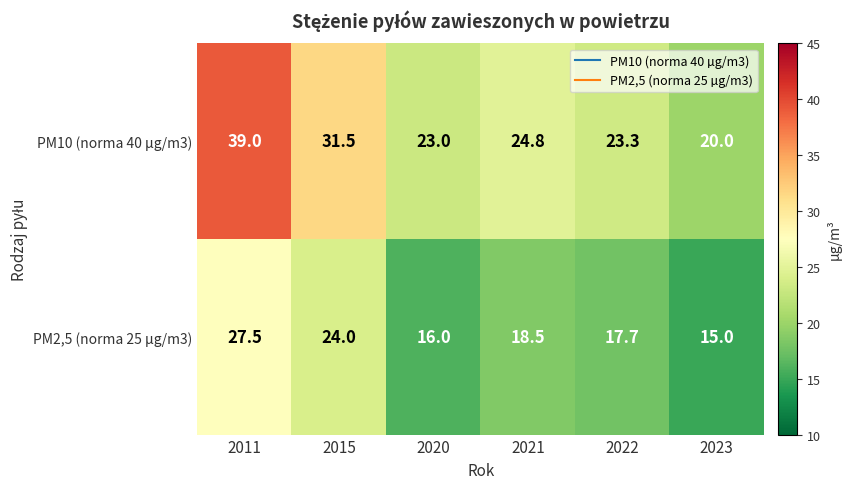

What is the maximum value for PM2,5 (norma 25 µg/m3)?

27.5